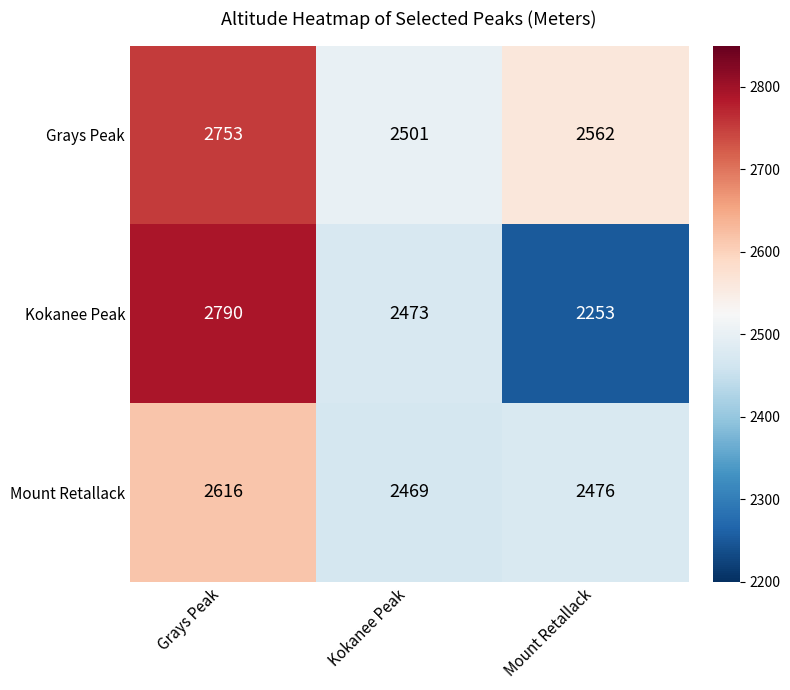

What is the sum of the Kokanee Peak values at Kokanee Peak and Grays Peak?

5263